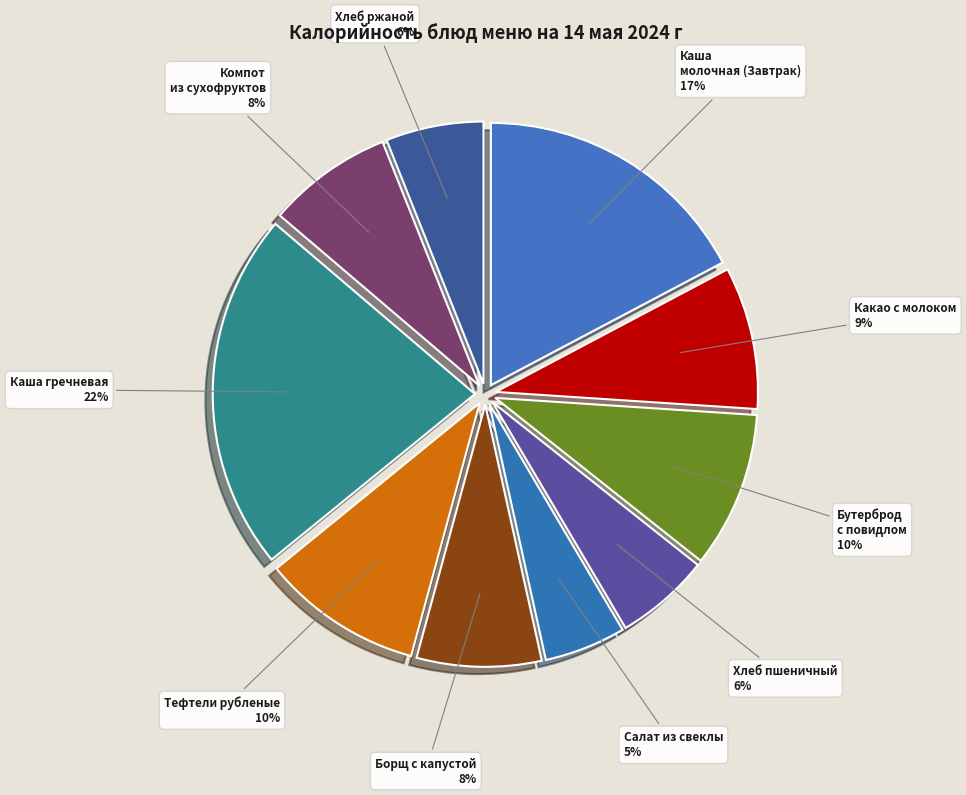

Is Компот из сухофруктов the majority of the pie?

No